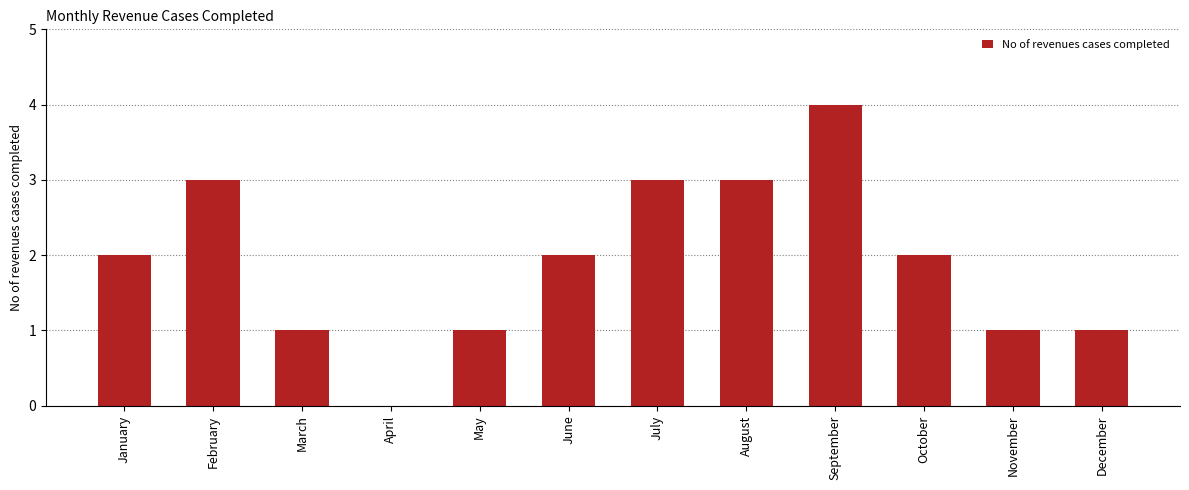

What is the sum of the values at April and February?

3